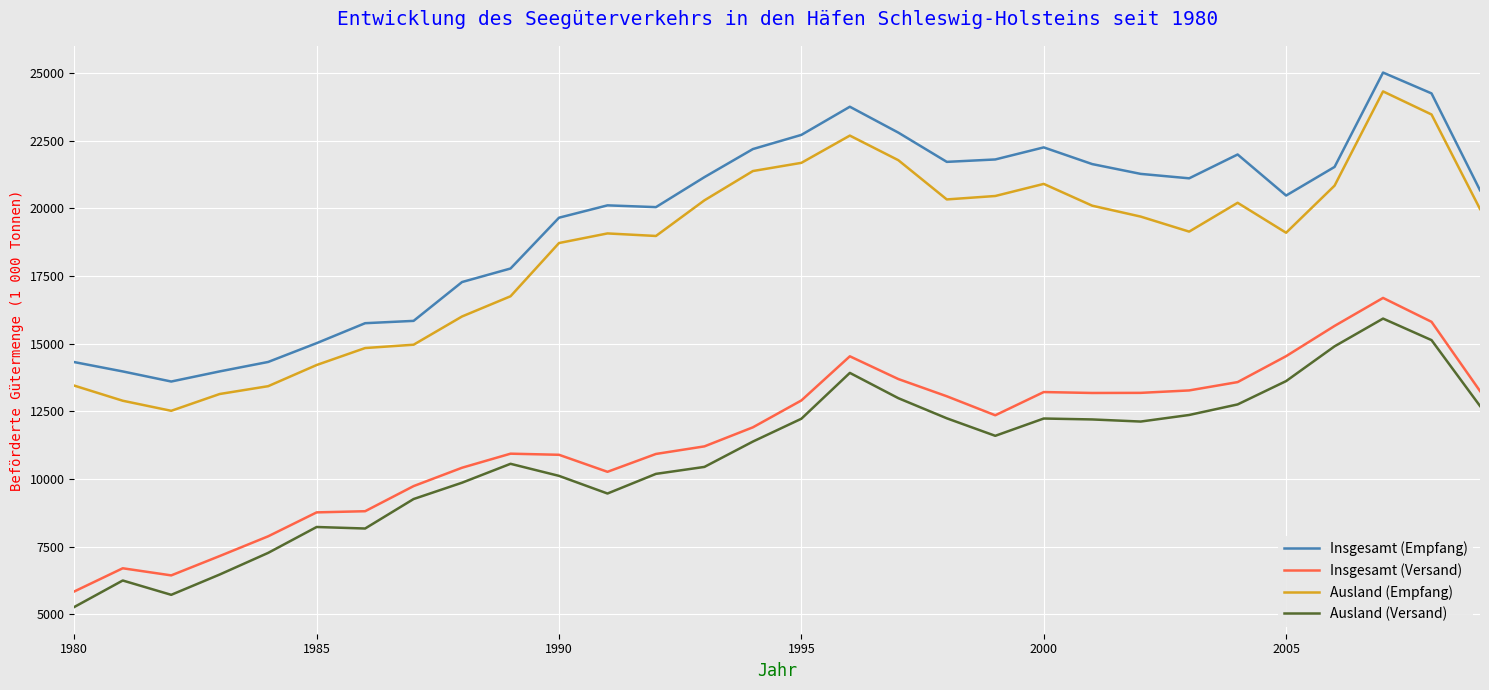

Which series has the largest range (max minus min)?

Ausland (Empfang)